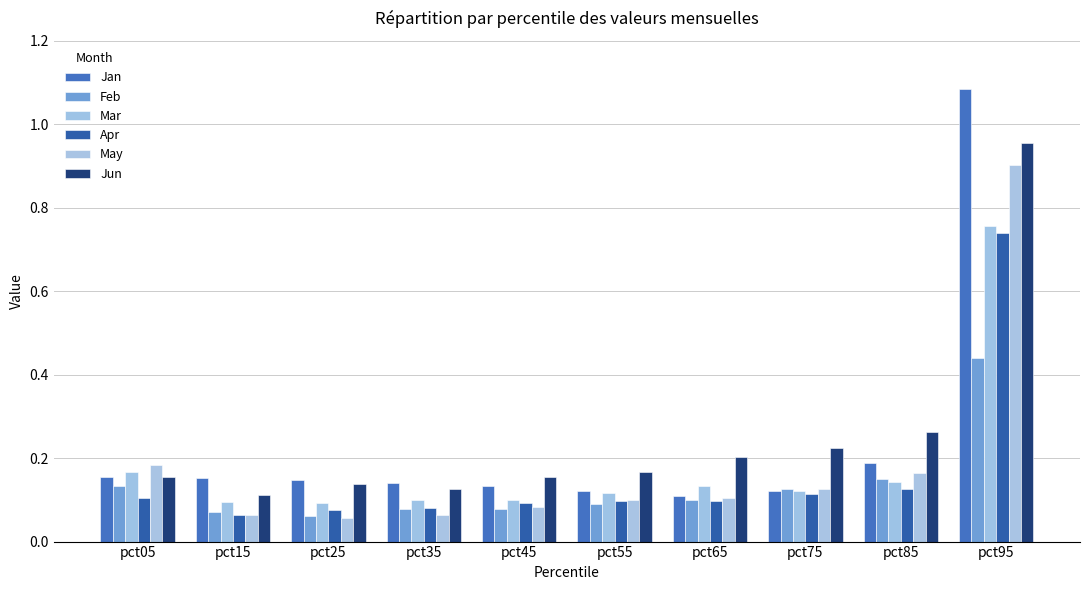

What is the total value across all series at pct05?

0.9